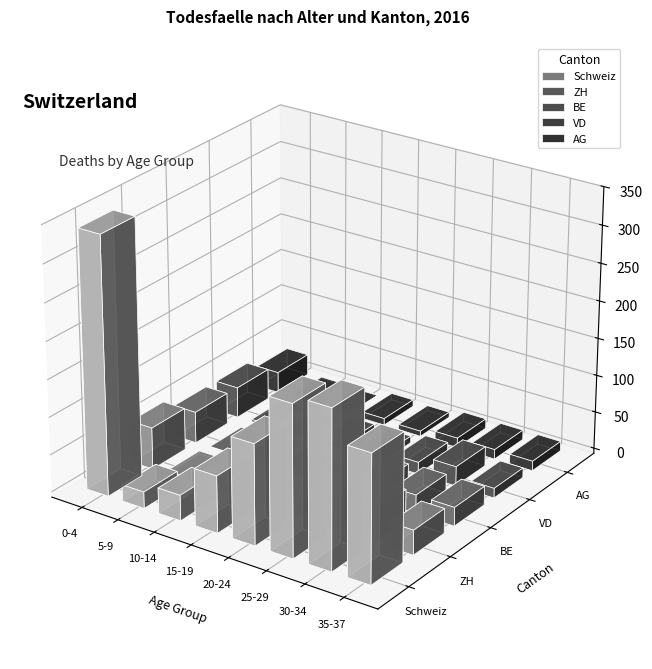

The AG series shows 1 at 18. True or false?

True